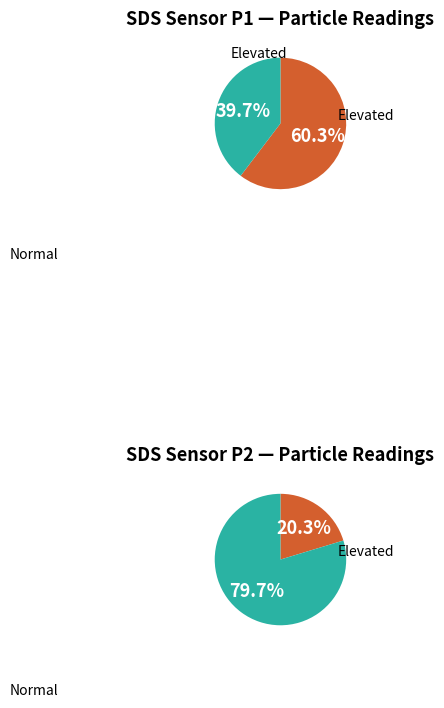

Is SDS_P2 the majority of the pie?

No